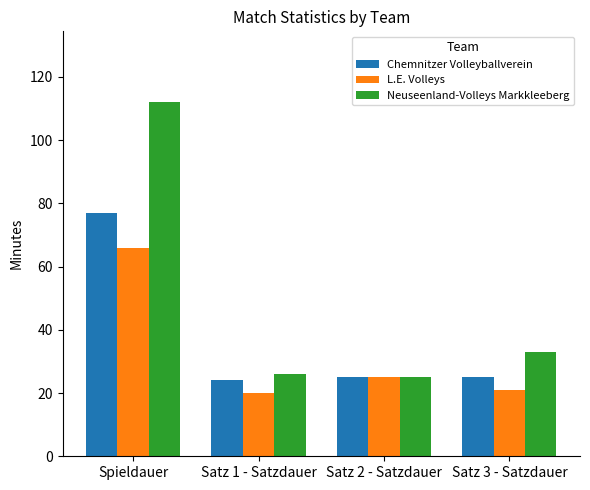

What is the difference between the Neuseenland-Volleys Markkleeberg values at Satz 1 - Satzdauer and Satz 2 - Satzdauer?

1